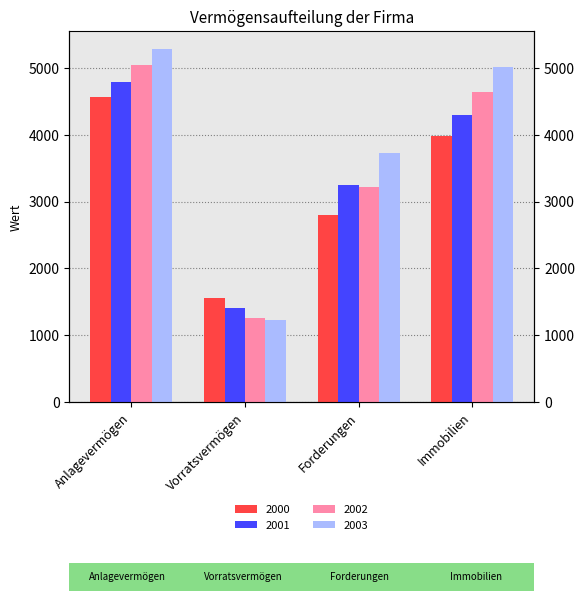

What is the maximum value shown in the chart?

5288.0